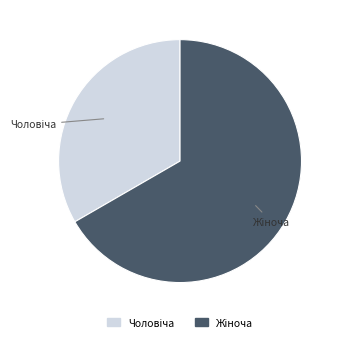

Is there a majority slice in this chart?

Yes